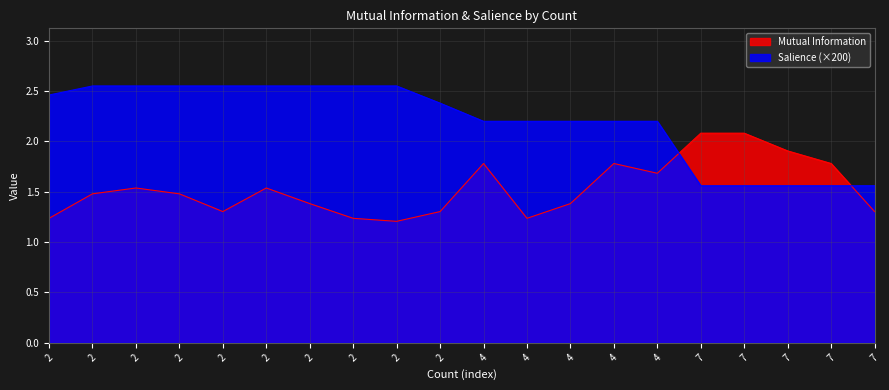

What is the value of the Salience point at the 6th from the left?

2.5